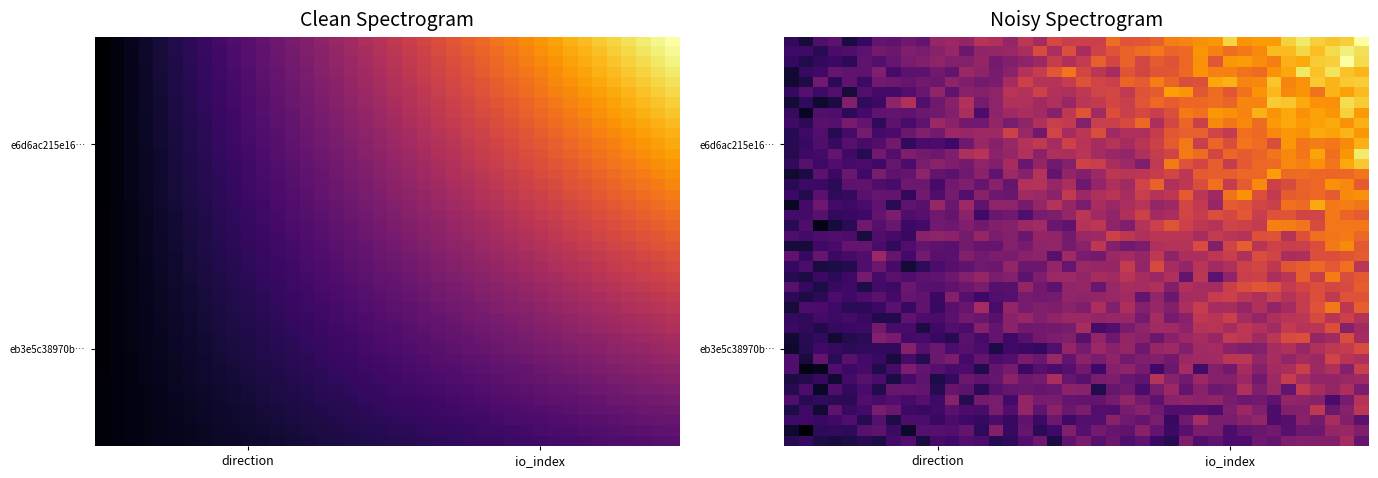

At which category is the sum across all series the highest?

38